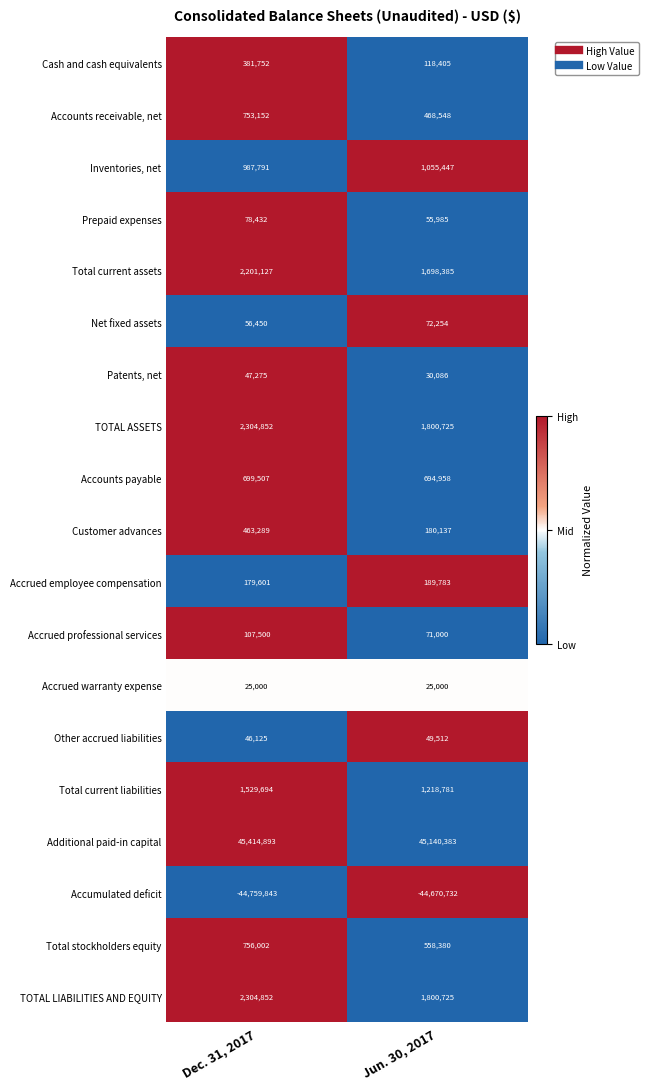

What is the total value across all series at Jun. 30, 2017?

10557762